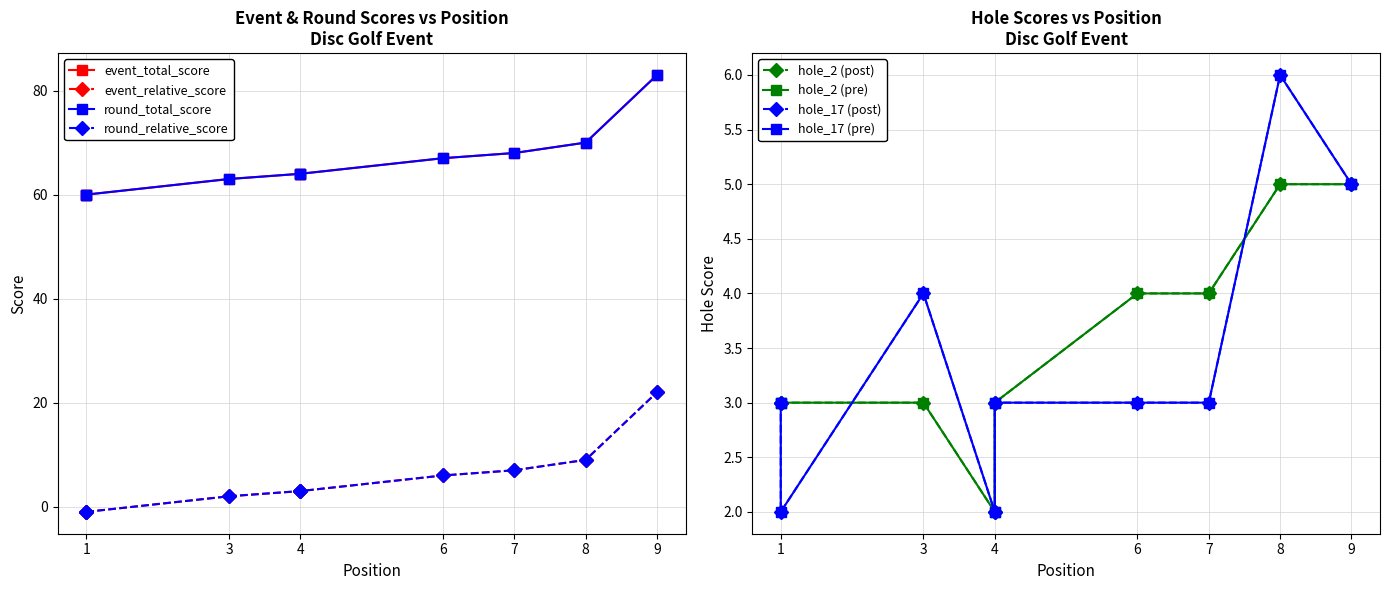

What is the sum of the event_total_score values at 1 and 8?

130